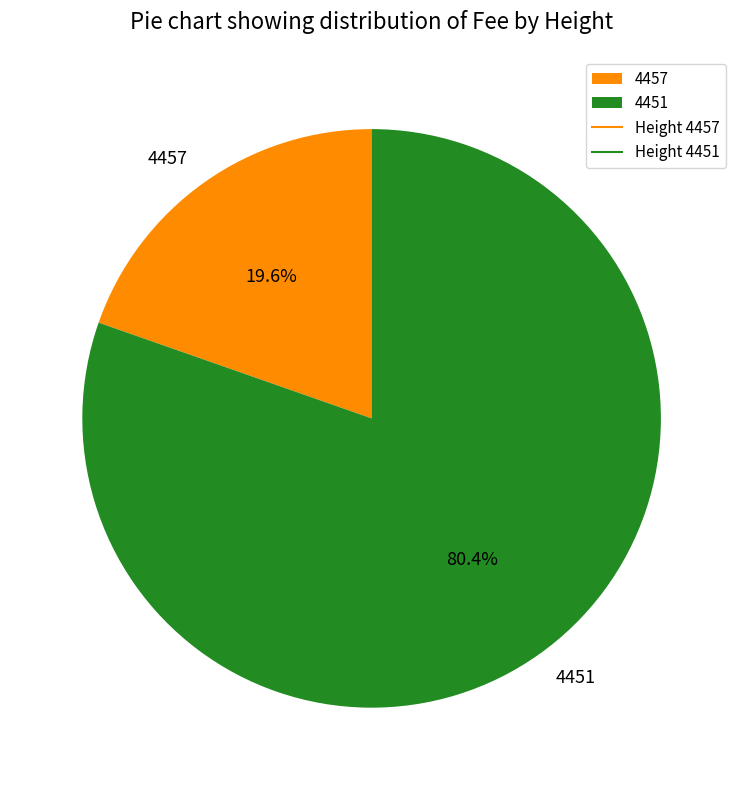

To the nearest percent, what portion does 4457 represent?

20%